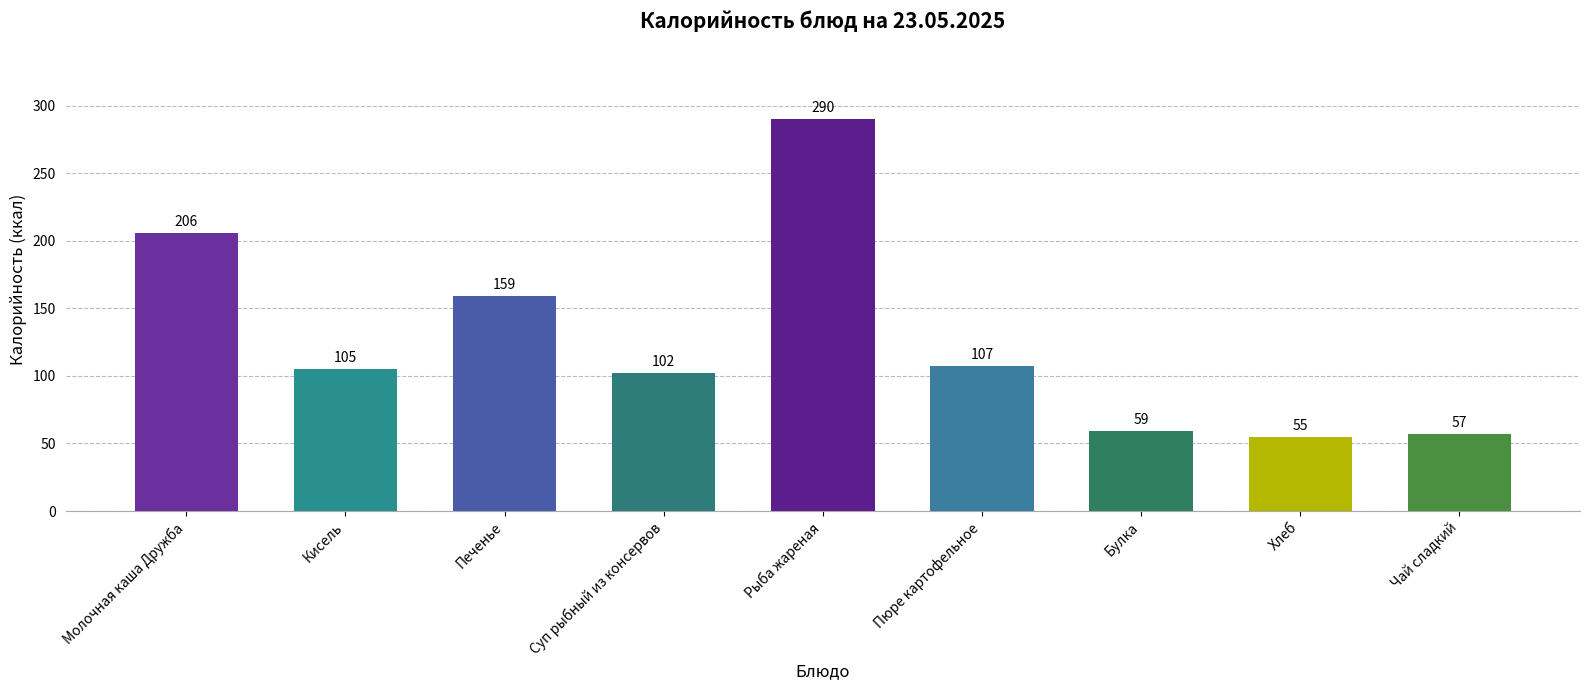

Reading left to right, what are all the values shown in this chart?

206	105	159	102	290	107	59	55	57